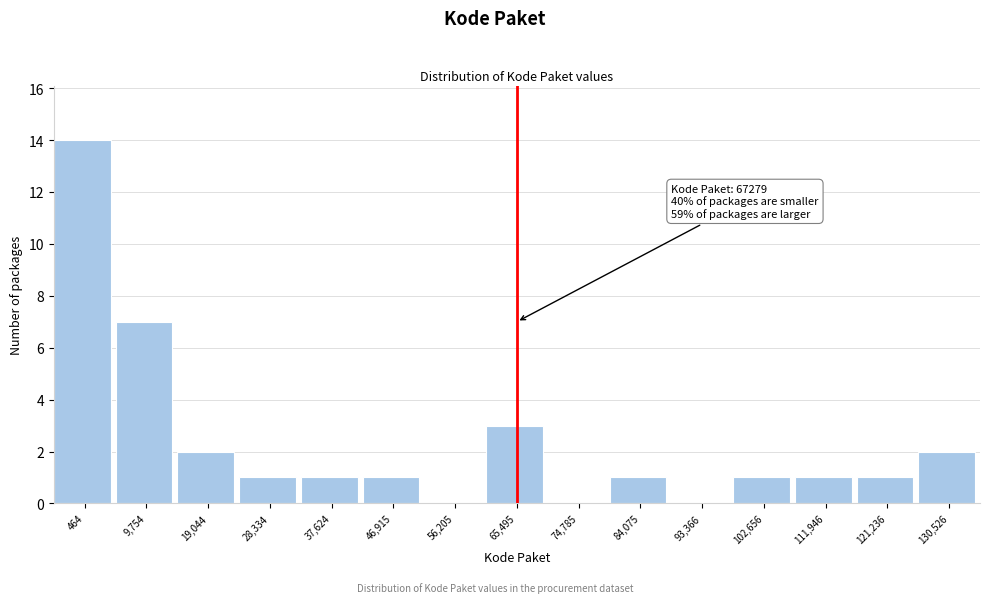

Reading left to right, list all the values displayed in this chart.

464=14	9,754=7	19,044=2	28,334=1	37,624=1	46,915=1	56,205=0	65,495=3	74,785=0	84,075=1	93,366=0	102,656=1	111,946=1	121,236=1	130,526=2